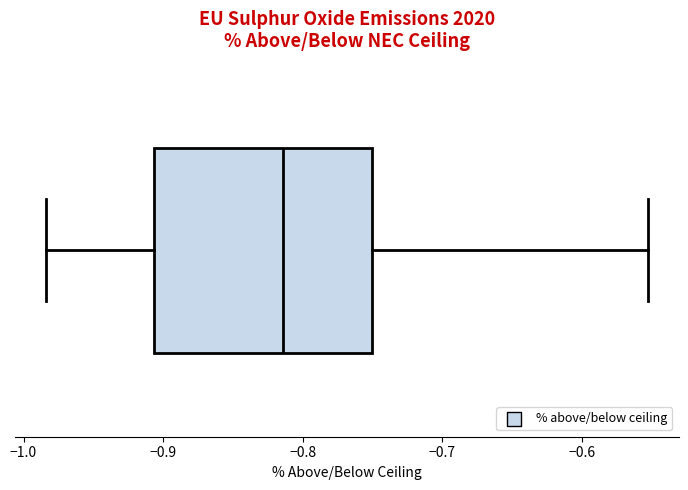

Where does the median line of the box sit on the x-axis? The values are not printed on the chart, so give them approximately, as read against the axis.

-0.81